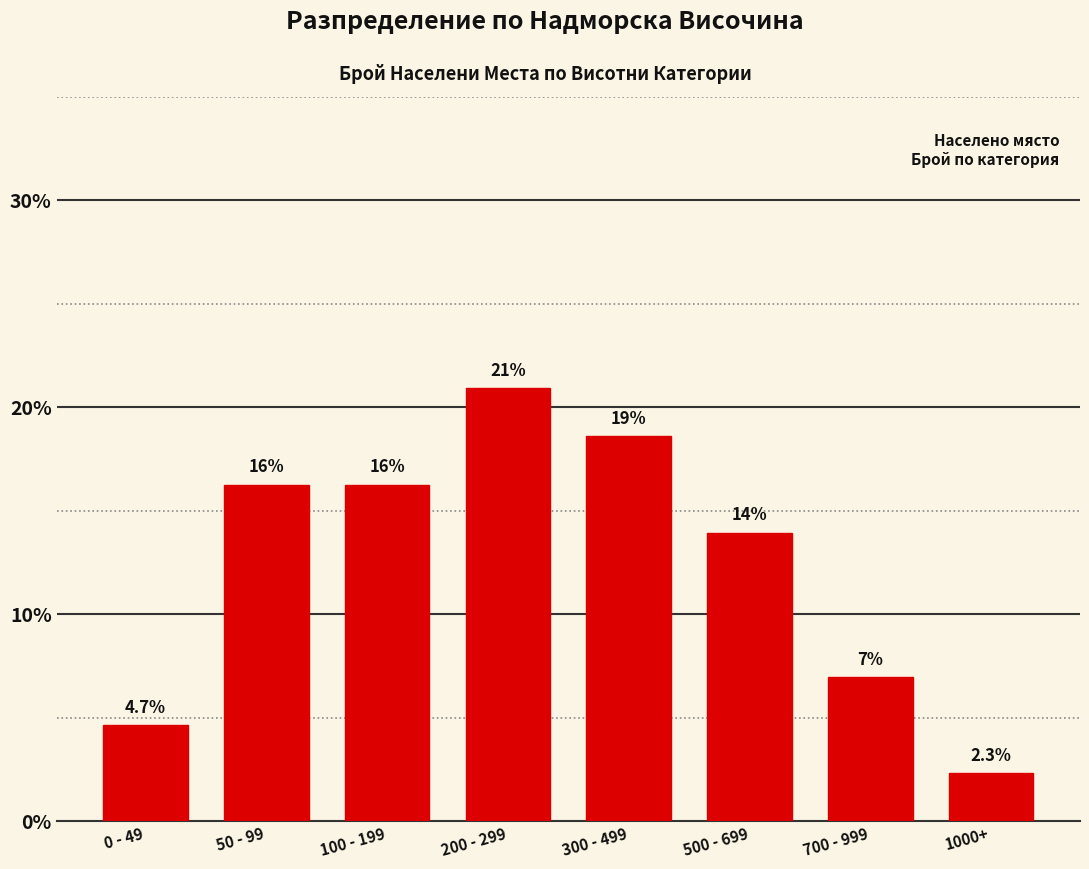

What is the value of the 6th bar from the left?

14.0